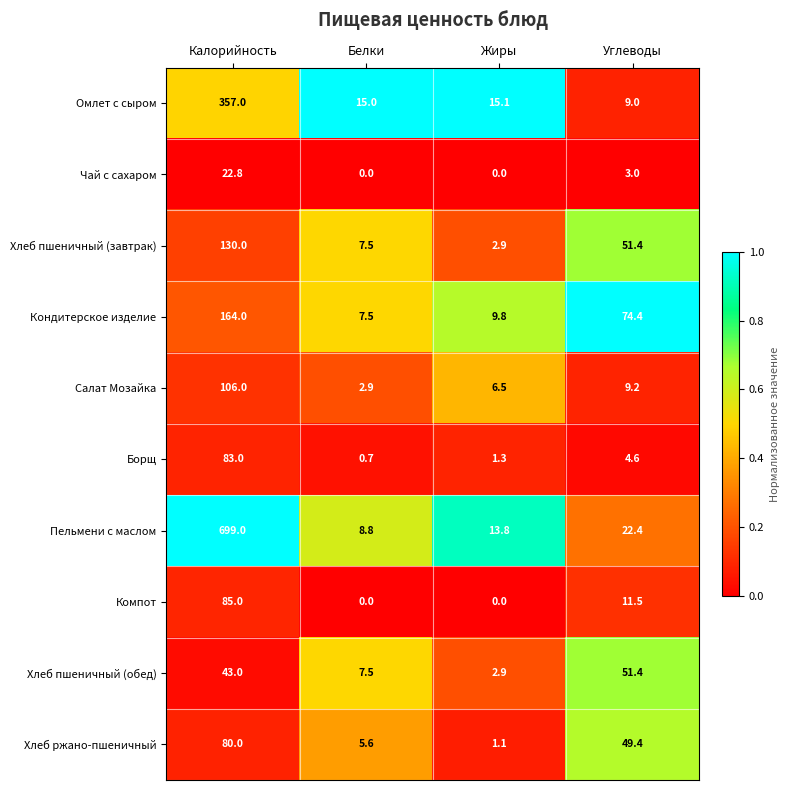

List the series in order of their peak value, lowest first.

Чай с сахаром, Хлеб пшеничный (обед), Хлеб ржано-пшеничный, Борщ, Компот, Салат Мозайка, Хлеб пшеничный (завтрак), Кондитерское изделие, Омлет с сыром, Пельмени с маслом